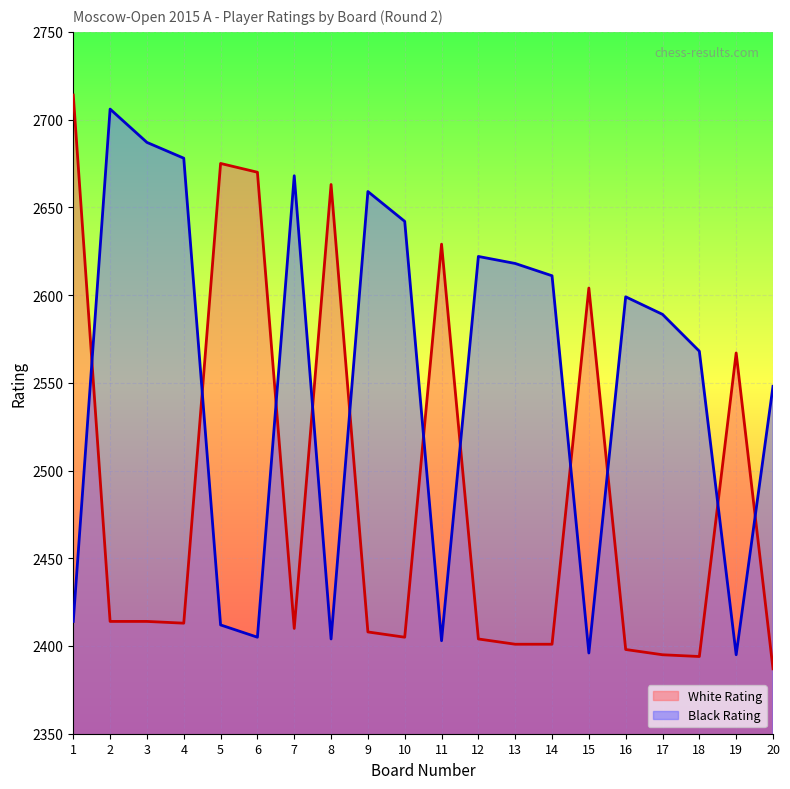

The value of Black Rating at 11 is 1004. True or false?

False